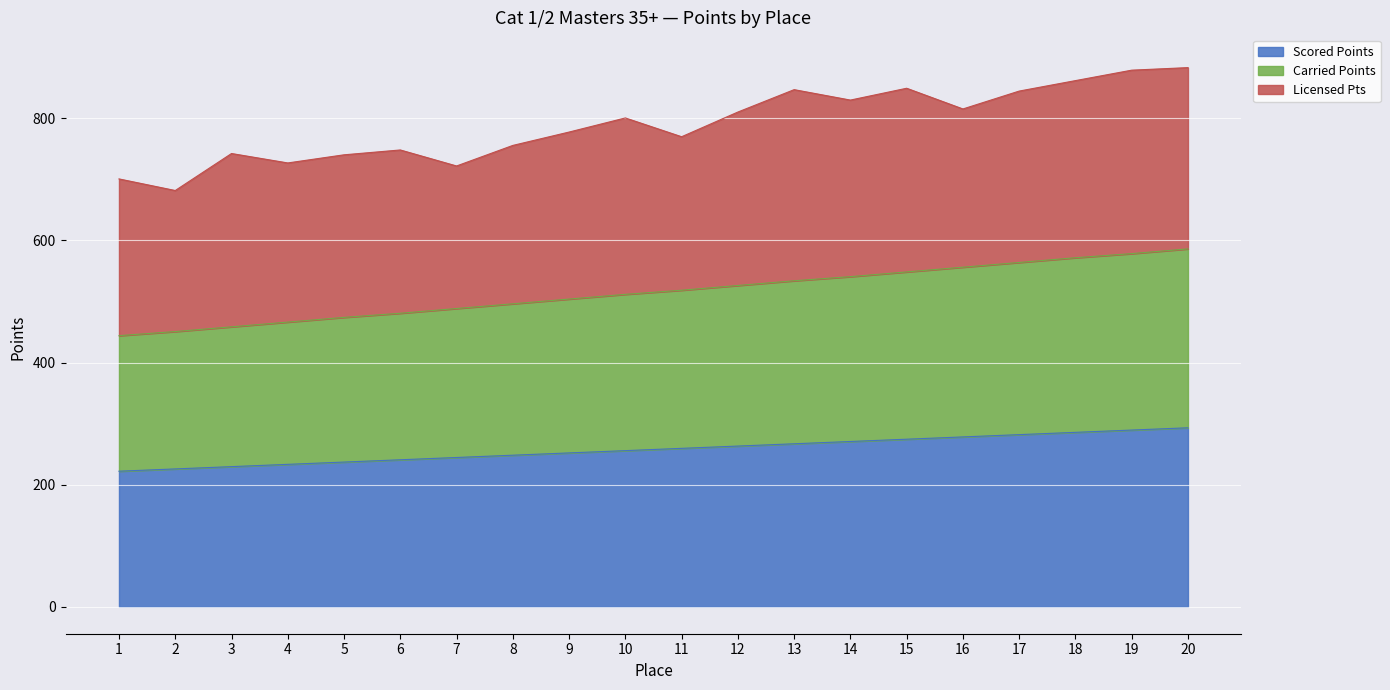

What is the total value across all series at 18?

861.8